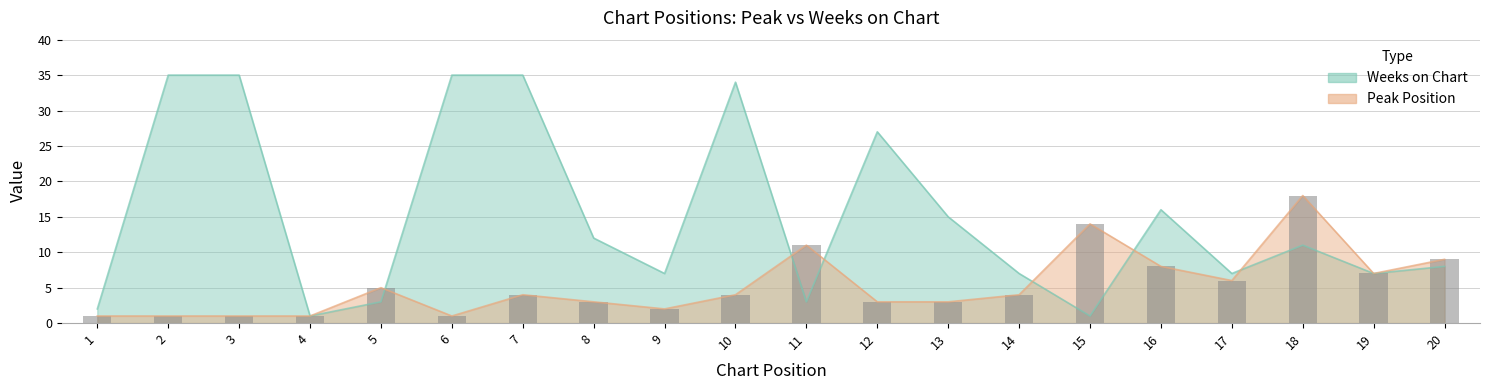

What is the maximum value for Weeks on Chart?

35